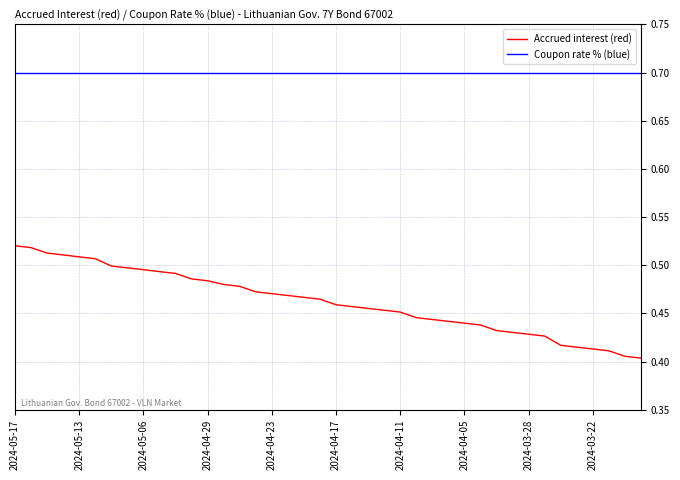

Rank the series by their maximum value, from lowest to highest.

Accrued interest (red), Coupon rate % (blue)